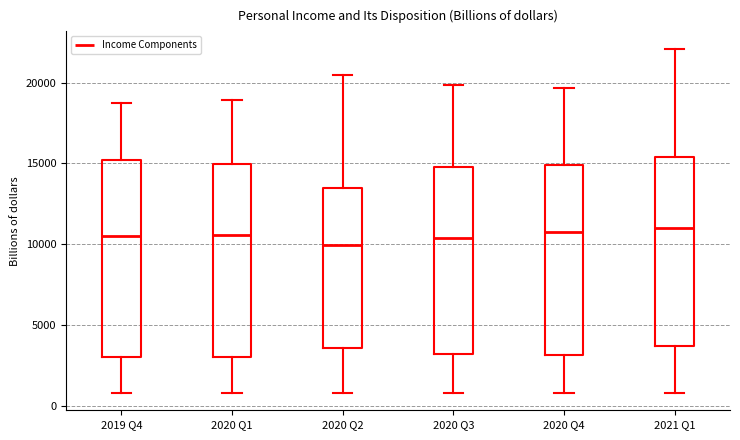

Reading left to right, read every box against the y-axis: the position of its median line, the range the box covers, and the ends of its whiskers. The values are not printed on the chart, so give them approximately, as read against the axis.

2019 Q4: median 10500, box 3000 to 15000, whiskers 1000 to 19000
2020 Q1: median 10500, box 3000 to 15000, whiskers 1000 to 19000
2020 Q2: median 10000, box 3500 to 13500, whiskers 1000 to 20500
2020 Q3: median 10500, box 3000 to 15000, whiskers 1000 to 20000
2020 Q4: median 11000, box 3000 to 15000, whiskers 1000 to 19500
2021 Q1: median 11000, box 3500 to 15500, whiskers 1000 to 22000